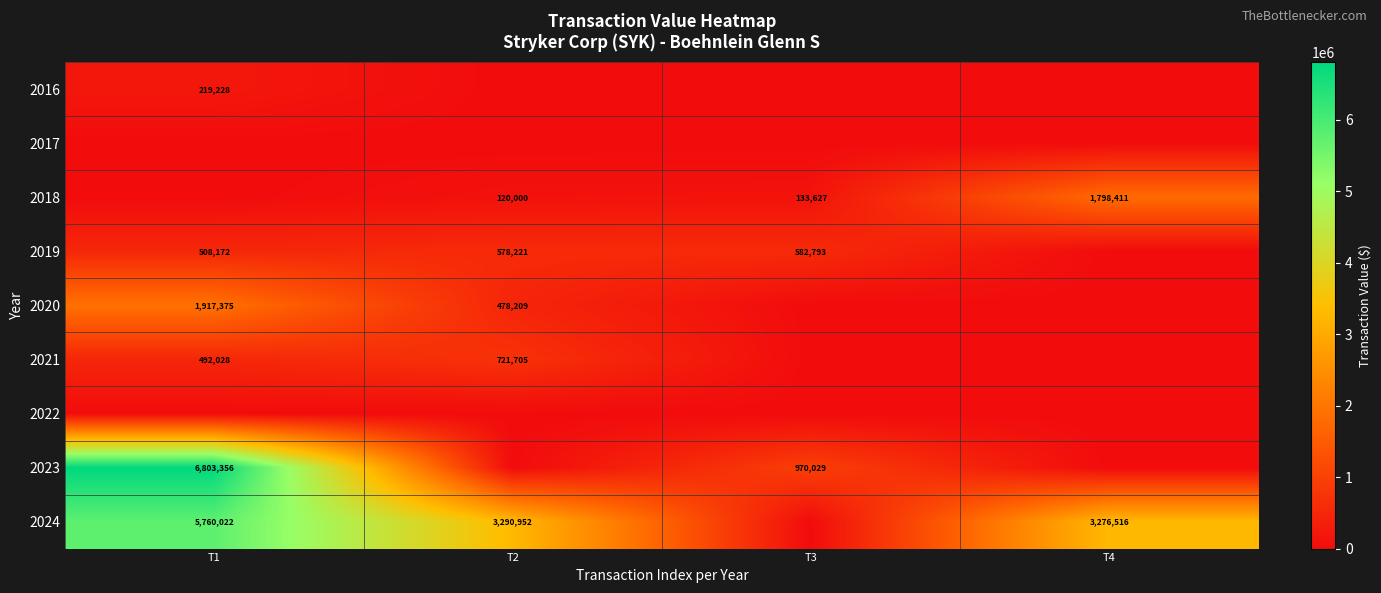

True or false: 2018 has a value of 69122 at T2.

False